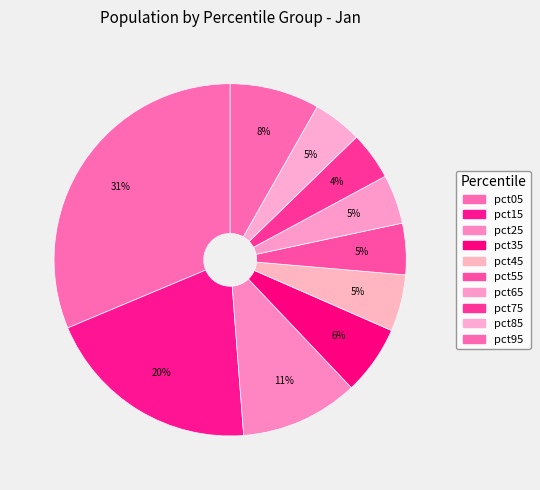

Is the sum of pct55 and pct75 greater than half?

No